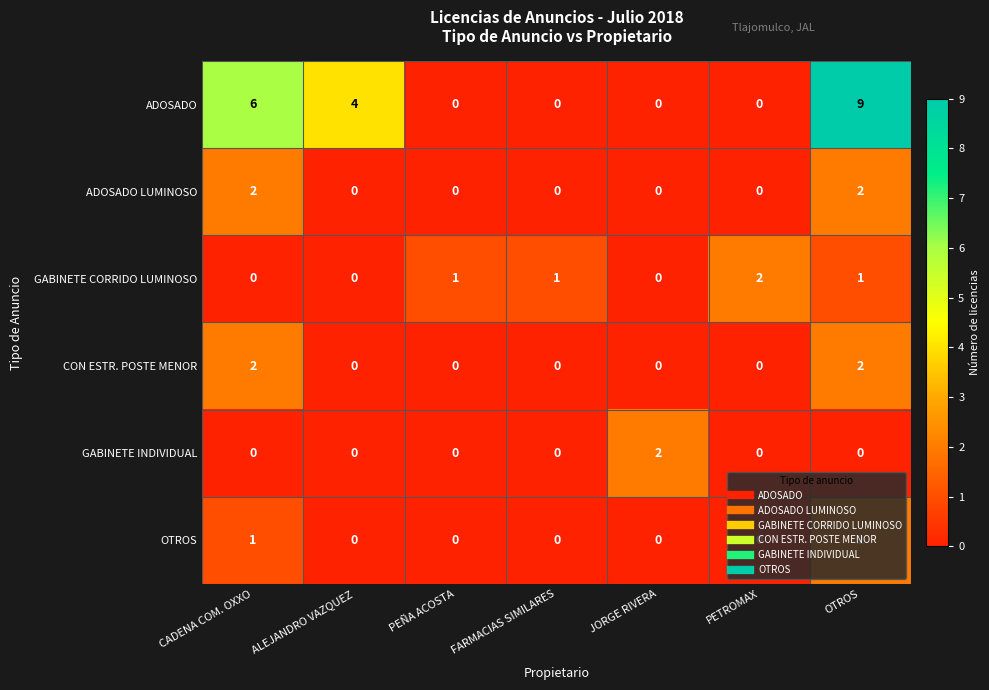

At which category is the sum across all series the highest?

OTROS